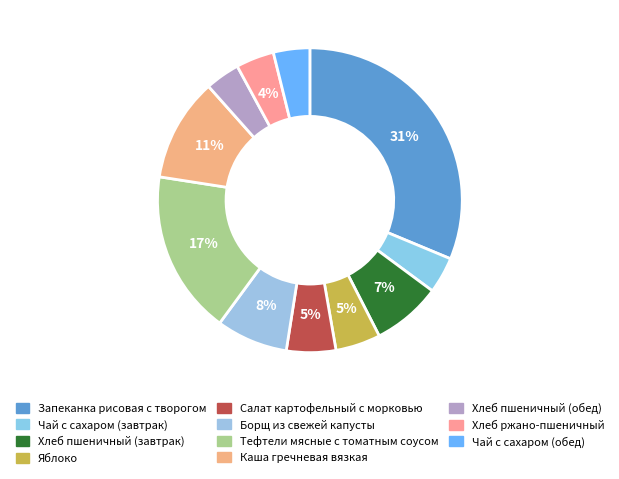

Which slice is the largest?

Запеканка рисовая с творогом